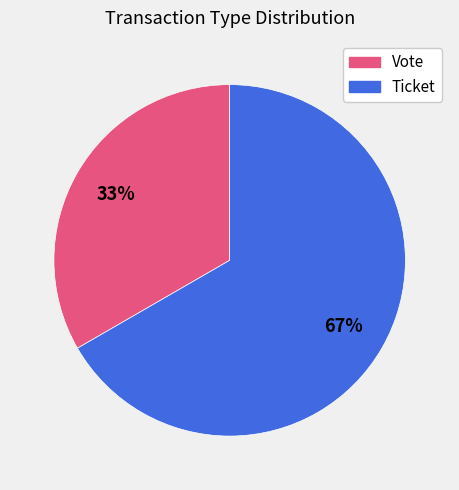

Which category has the smallest portion of the pie?

Vote